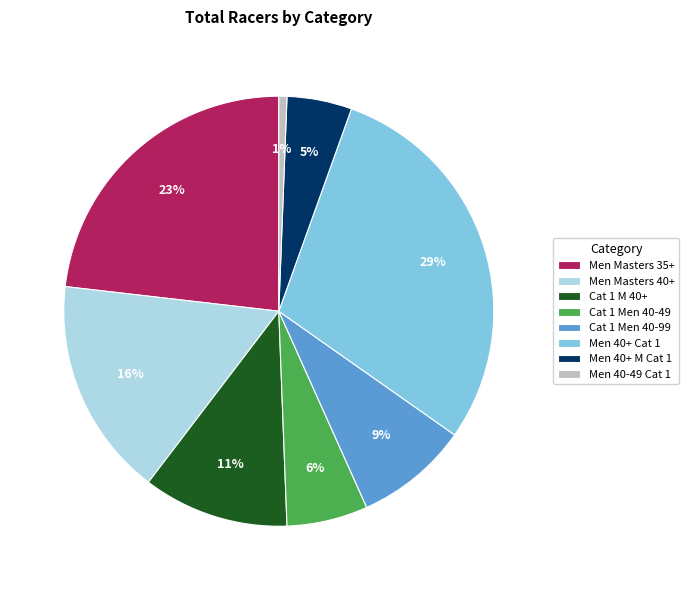

What percentage is the Men 40+ M Cat 1 slice, to the nearest percent?

5%